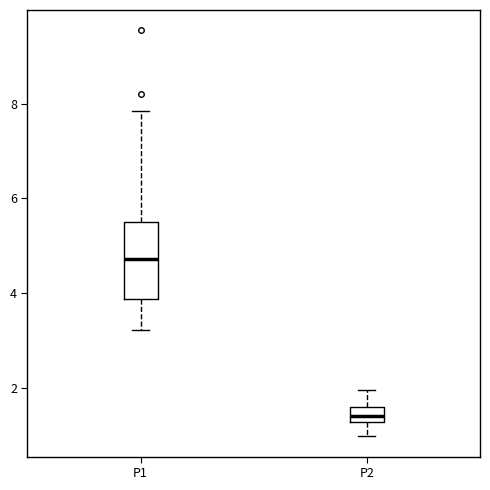

Reading left to right, transcribe this box plot: for each box, give where its median line is, the range the box spans, and where its two whiskers end, as read against the y-axis. The values are not printed on the chart, so give them approximately, as read against the axis.

P1: median 4.8, box 3.8 to 5.6, whiskers 3.2 to 7.8
P2: median 1.4, box 1.2 to 1.6, whiskers 1.0 to 2.0